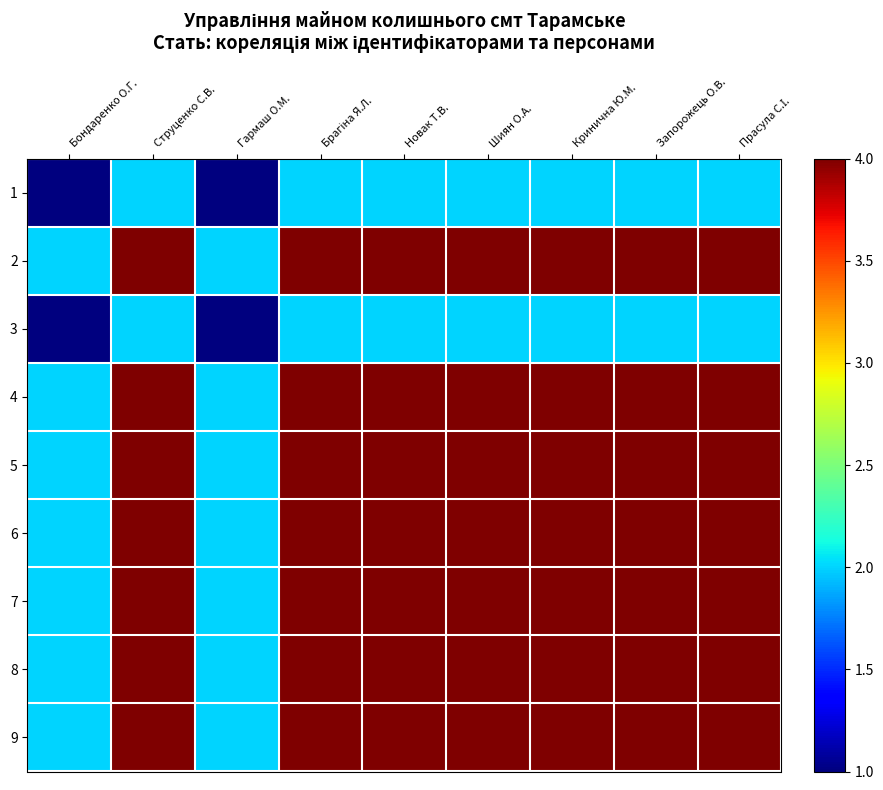

Reading left to right, what are all the values shown in this chart?

1: Бондаренко О.Г.=1	Струценко С.В.=2	Гармаш О.М.=1	Брагіна Я.Л.=2	Новак Т.В.=2	Шиян О.А.=2	Кринична Ю.М.=2	Запорожець О.В.=2	Прасула С.І.=2
2: Бондаренко О.Г.=2	Струценко С.В.=4	Гармаш О.М.=2	Брагіна Я.Л.=4	Новак Т.В.=4	Шиян О.А.=4	Кринична Ю.М.=4	Запорожець О.В.=4	Прасула С.І.=4
3: Бондаренко О.Г.=1	Струценко С.В.=2	Гармаш О.М.=1	Брагіна Я.Л.=2	Новак Т.В.=2	Шиян О.А.=2	Кринична Ю.М.=2	Запорожець О.В.=2	Прасула С.І.=2
4: Бондаренко О.Г.=2	Струценко С.В.=4	Гармаш О.М.=2	Брагіна Я.Л.=4	Новак Т.В.=4	Шиян О.А.=4	Кринична Ю.М.=4	Запорожець О.В.=4	Прасула С.І.=4
5: Бондаренко О.Г.=2	Струценко С.В.=4	Гармаш О.М.=2	Брагіна Я.Л.=4	Новак Т.В.=4	Шиян О.А.=4	Кринична Ю.М.=4	Запорожець О.В.=4	Прасула С.І.=4
6: Бондаренко О.Г.=2	Струценко С.В.=4	Гармаш О.М.=2	Брагіна Я.Л.=4	Новак Т.В.=4	Шиян О.А.=4	Кринична Ю.М.=4	Запорожець О.В.=4	Прасула С.І.=4
7: Бондаренко О.Г.=2	Струценко С.В.=4	Гармаш О.М.=2	Брагіна Я.Л.=4	Новак Т.В.=4	Шиян О.А.=4	Кринична Ю.М.=4	Запорожець О.В.=4	Прасула С.І.=4
8: Бондаренко О.Г.=2	Струценко С.В.=4	Гармаш О.М.=2	Брагіна Я.Л.=4	Новак Т.В.=4	Шиян О.А.=4	Кринична Ю.М.=4	Запорожець О.В.=4	Прасула С.І.=4
9: Бондаренко О.Г.=2	Струценко С.В.=4	Гармаш О.М.=2	Брагіна Я.Л.=4	Новак Т.В.=4	Шиян О.А.=4	Кринична Ю.М.=4	Запорожець О.В.=4	Прасула С.І.=4